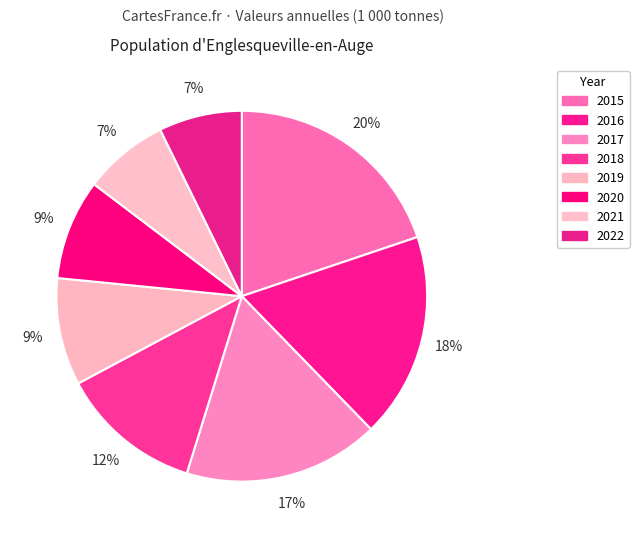

What is the change in value from 2016 to 2018?

-160.4